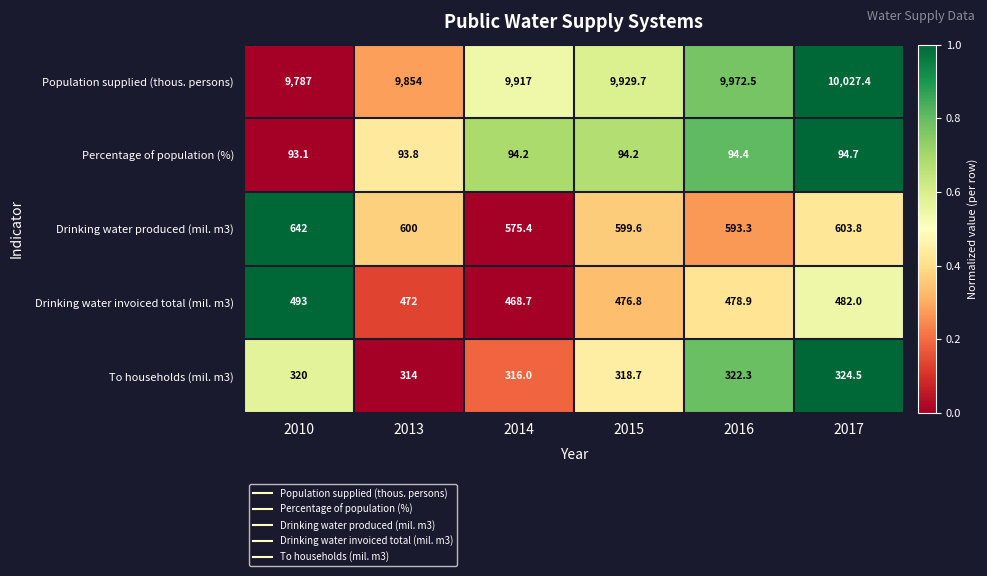

What is the difference between the maximum and minimum values in the Percentage of population (%) series?

1.6